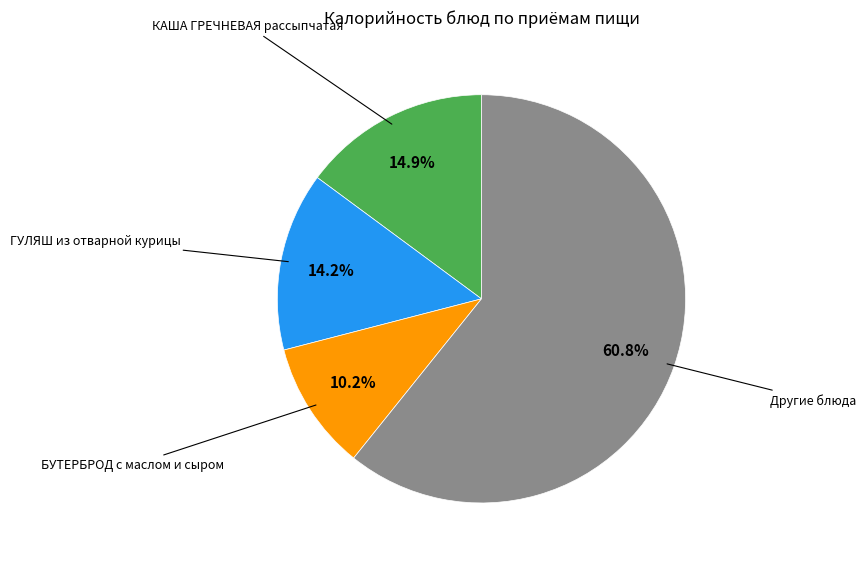

To the nearest percent, what is the average slice percentage?

25%